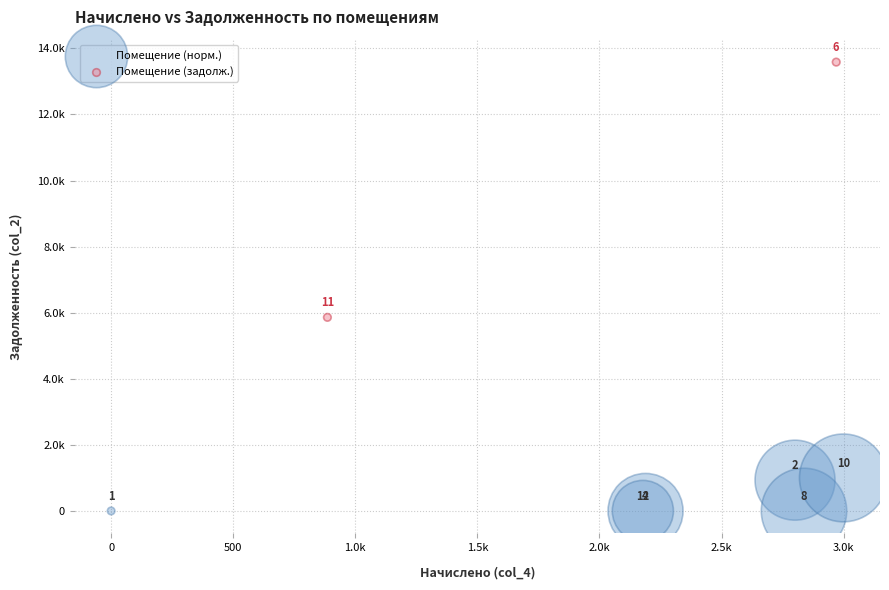

Which series has the widest spread of Y values?

Помещение (задолж.)